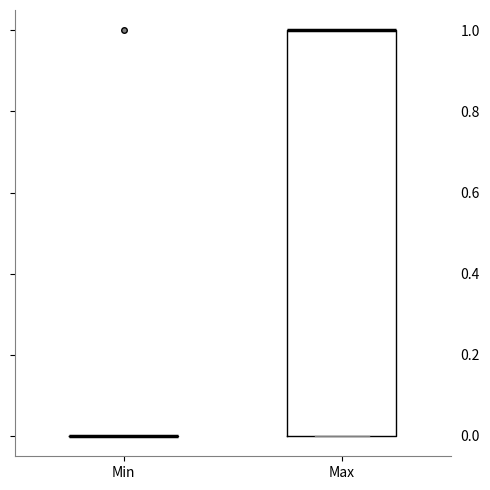

Reading left to right, read every box against the y-axis: the position of its median line, the range the box covers, and the ends of its whiskers. The values are not printed on the chart, so give them approximately, as read against the axis.

Min: box collapsed to a line at 0, whiskers 0 to 0
Max: median 1 (drawn on the box's upper edge), box 0 to 1, whiskers 0 to 1